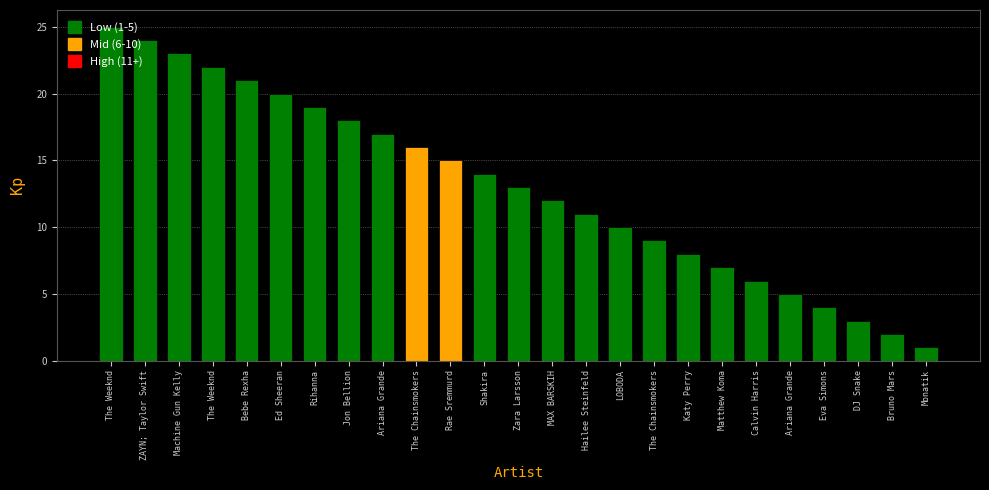

Reading left to right, list all the values displayed in this chart.

The Weeknd=25	ZAYN; Taylor Swift=24	Machine Gun Kelly=23	The Weeknd=22	Bebe Rexha=21	Ed Sheeran=20	Rihanna=19	Jon Bellion=18	Ariana Grande=17	The Chainsmokers=16	Rae Sremmurd=15	Shakira=14	Zara Larsson=13	MAX BARSKIH=12	Hailee Steinfeld=11	LOBODA=10	The Chainsmokers=9	Katy Perry=8	Matthew Koma=7	Calvin Harris=6	Ariana Grande=5	Eva Simons=4	DJ Snake=3	Bruno Mars=2	Monatik=1